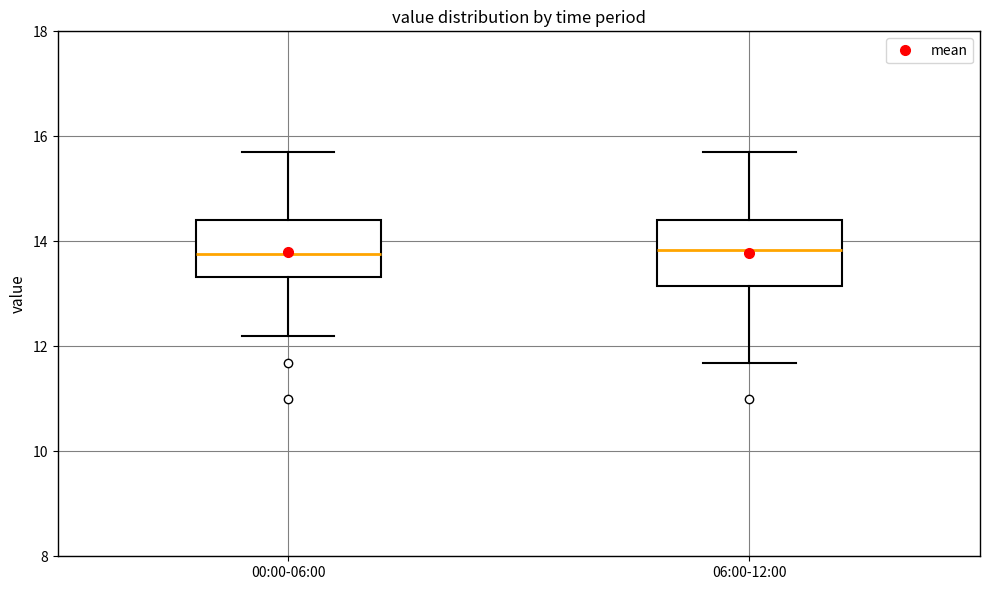

Where does the lower whisker of the box for 06:00-12:00 end on the y-axis? The values are not printed on the chart, so give them approximately, as read against the axis.

11.6